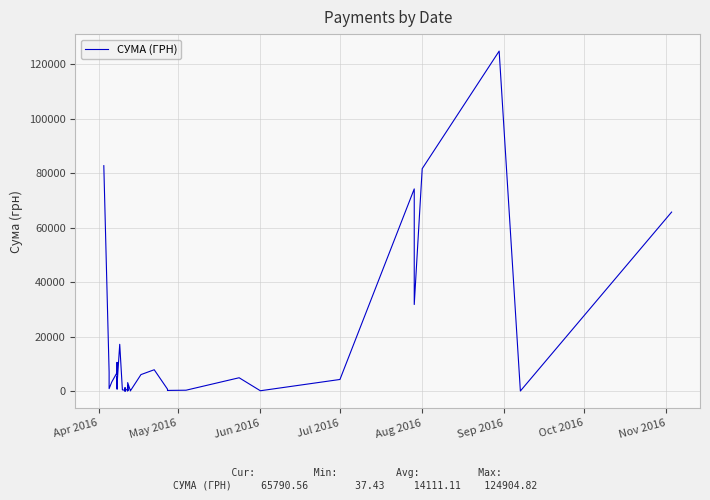

What is the difference between the maximum and second lowest values?

124820.3